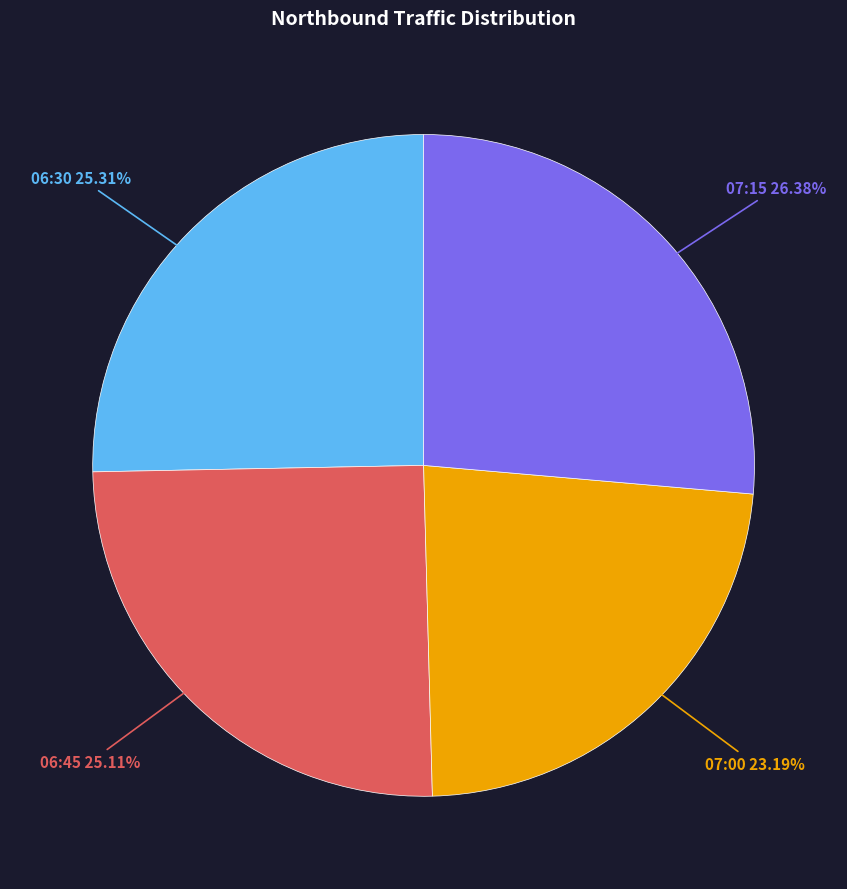

Which slice is the smallest?

07:00